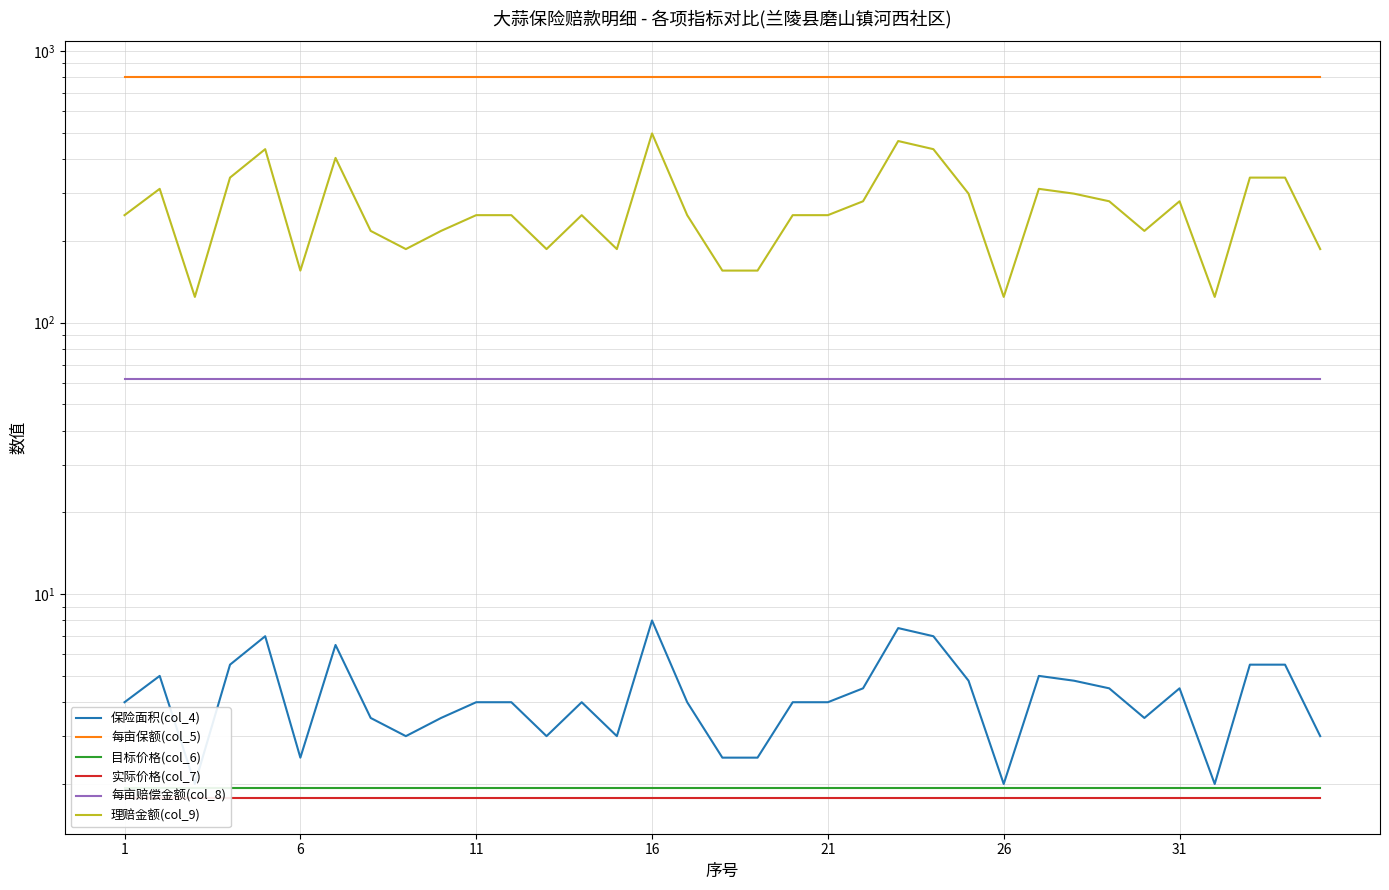

How many lines are shown in the chart?

6